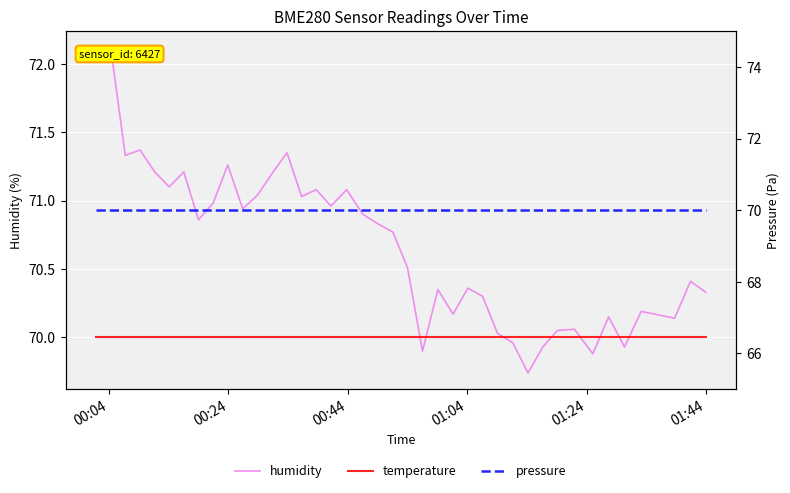

Reading left to right, list all the values displayed in this chart.

humidity: 72.1	72.1	71.3	71.4	71.2	71.1	71.2	70.9	71.0	71.3	70.9	71.0	71.2	71.3	71.0	71.1	71.0	71.1	70.9	70.8	70.8	70.5	69.9	70.3	70.2	70.4	70.3	70.0	70.0	69.7	69.9	70.0	70.1	69.9	70.2	69.9	70.2	70.1	70.4	70.3
temperature: 70.0	70.0	70.0	70.0	70.0	70.0	70.0	70.0	70.0	70.0	70.0	70.0	70.0	70.0	70.0	70.0	70.0	70.0	70.0	70.0	70.0	70.0	70.0	70.0	70.0	70.0	70.0	70.0	70.0	70.0	70.0	70.0	70.0	70.0	70.0	70.0	70.0	70.0	70.0	70.0
pressure: 70.0	70.0	70.0	70.0	70.0	70.0	70.0	70.0	70.0	70.0	70.0	70.0	70.0	70.0	70.0	70.0	70.0	70.0	70.0	70.0	70.0	70.0	70.0	70.0	70.0	70.0	70.0	70.0	70.0	70.0	70.0	70.0	70.0	70.0	70.0	70.0	70.0	70.0	70.0	70.0